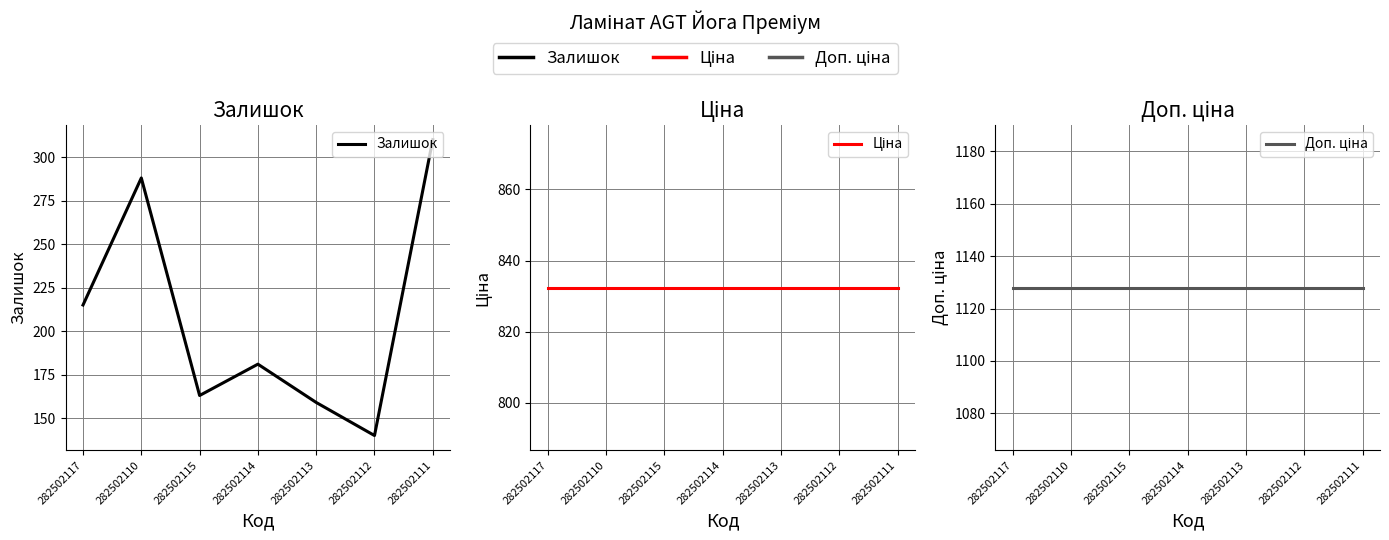

True or false: Залишок and Доп. ціна intersect in this chart.

False